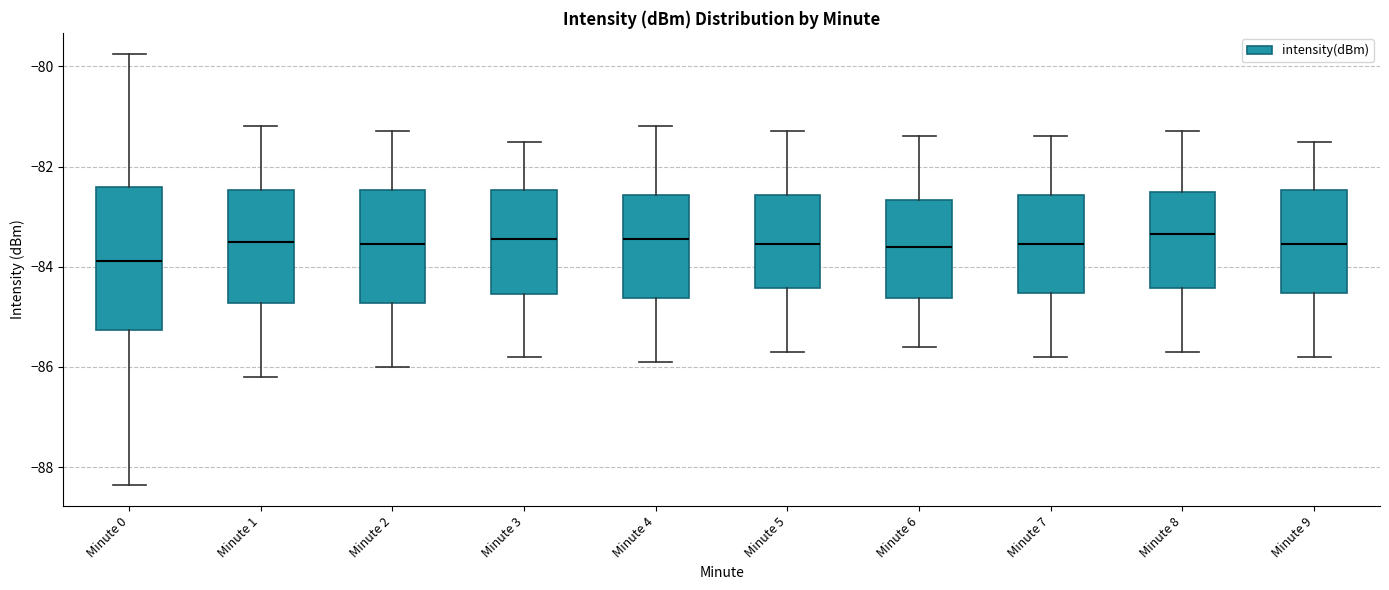

Which box has the lowest median line?

Minute 0